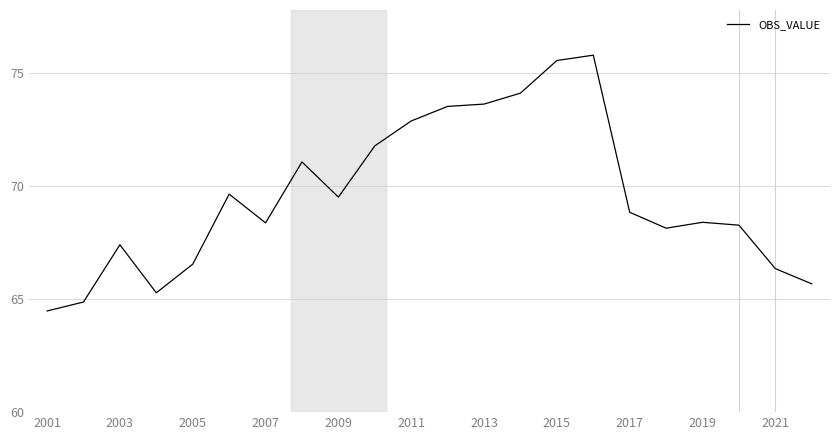

What is the smallest value displayed?

64.5